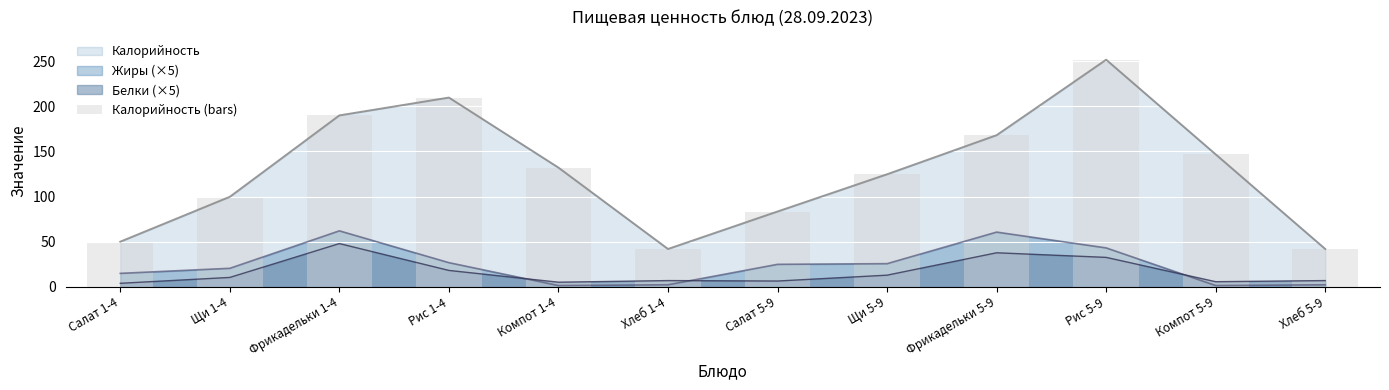

What is the difference between the maximum and second lowest values?

209.6